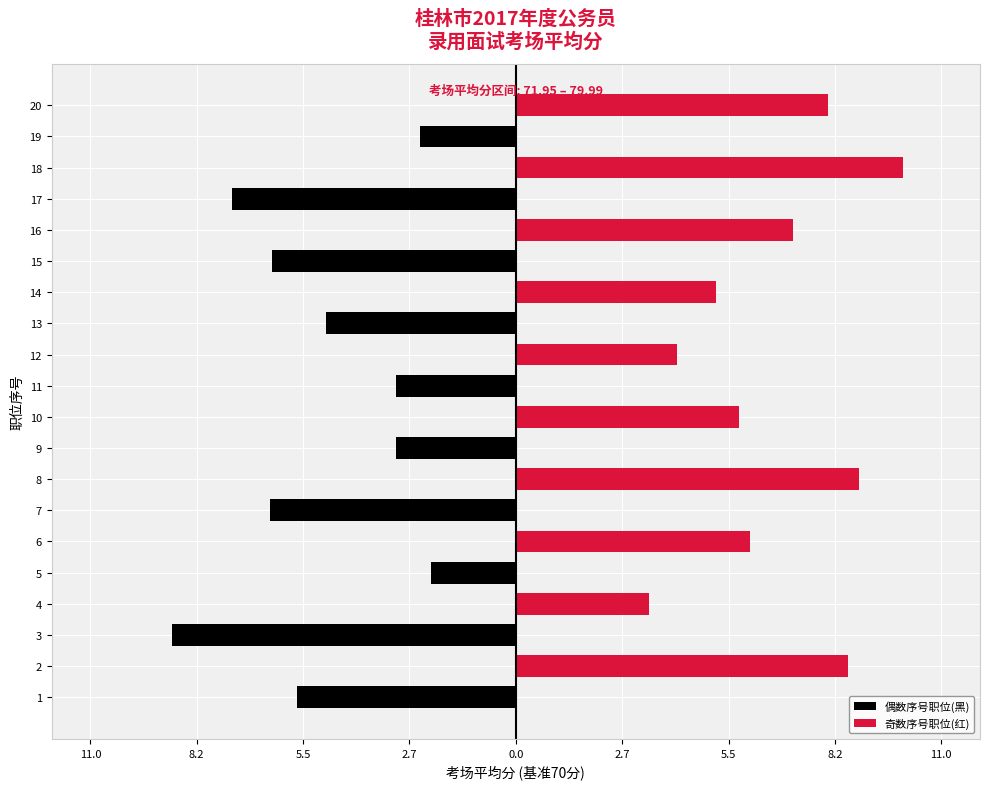

Reading left to right, extract all data points from this chart.

偶数序号职位(黑): -5.6	0.0	-8.9	0.0	-2.2	0.0	-6.4	0.0	-3.1	0.0	-3.1	0.0	-4.9	0.0	-6.3	0.0	-7.3	0.0	-2.5	0.0
奇数序号职位(红): 0.0	8.6	0.0	3.5	0.0	6.0	0.0	8.9	0.0	5.8	0.0	4.2	0.0	5.2	0.0	7.2	0.0	10.0	0.0	8.1